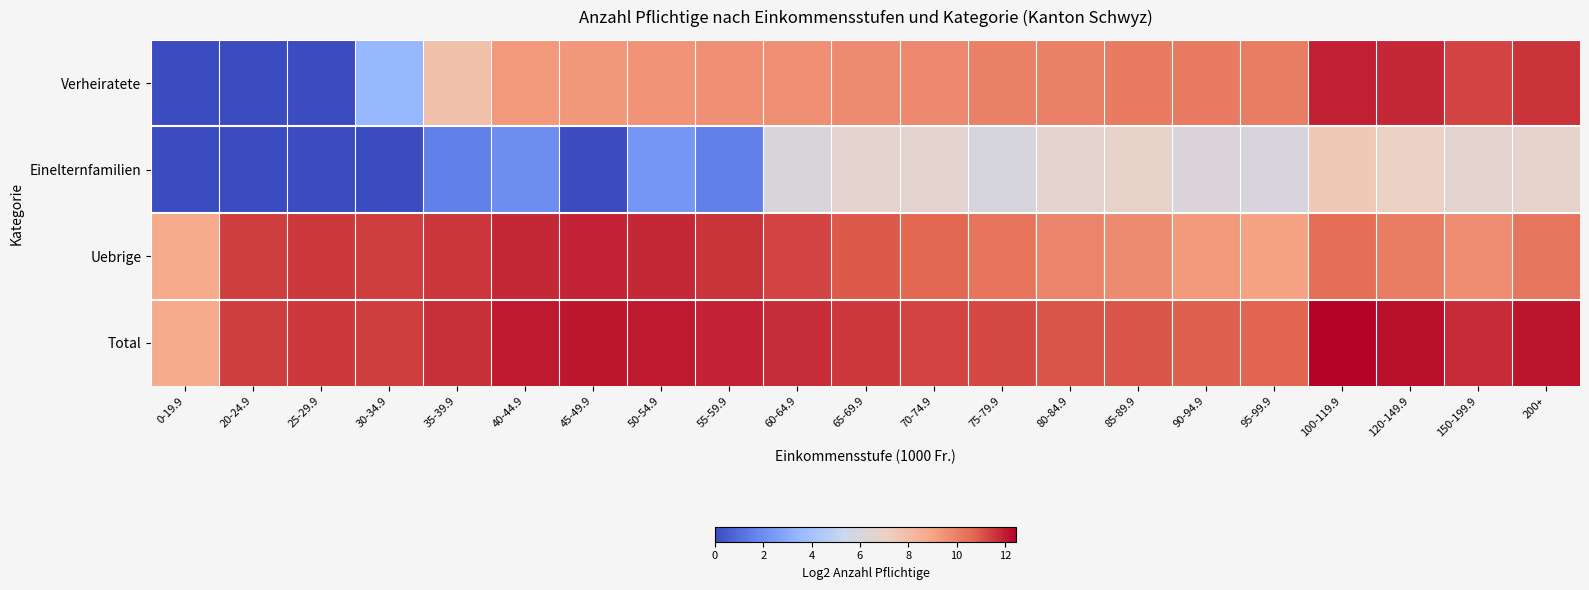

Which has a higher value, 200+ or 85-89.9?

200+